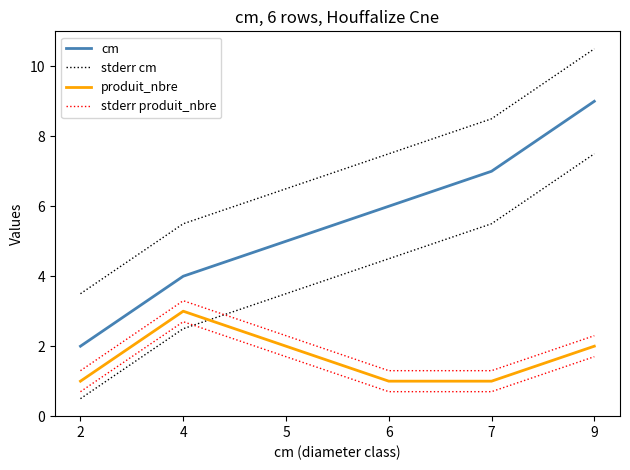

Which series has the largest range (max minus min)?

cm